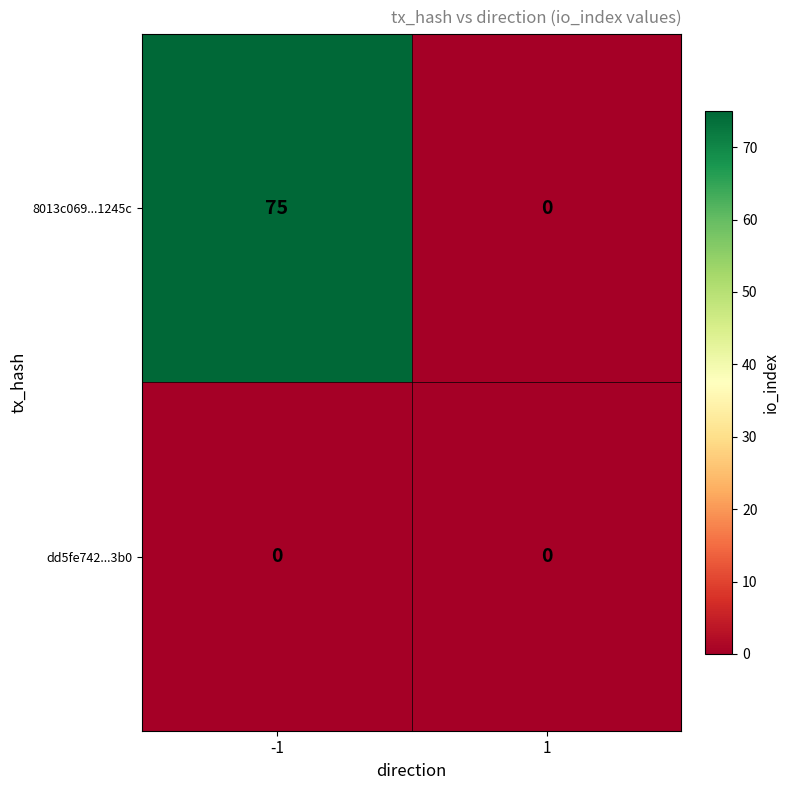

What is the total value across all series at -1?

75